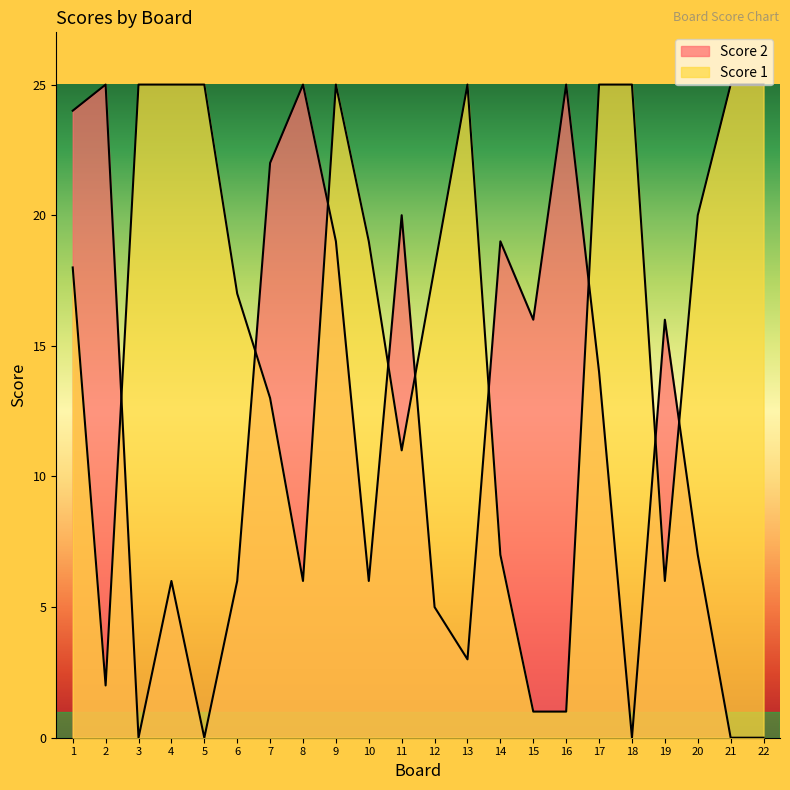

Which has a higher value, 16 or 10?

16